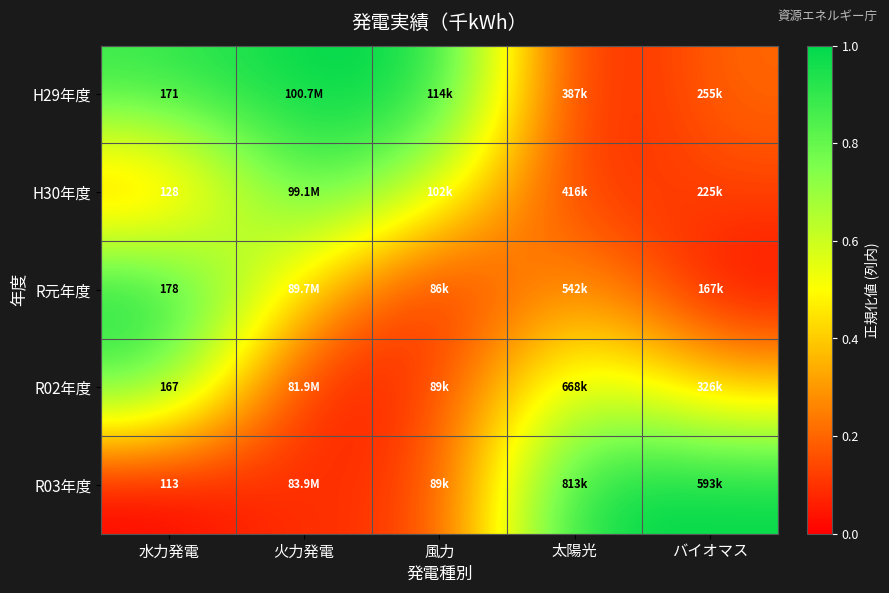

Where is R03年度 nearest to the value 0?

水力発電